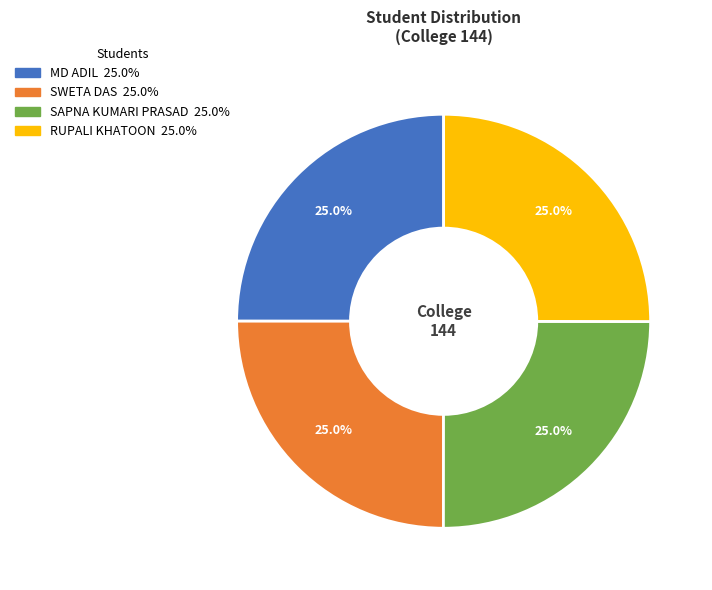

To the nearest percent, what portion does RUPALI KHATOON represent?

25%